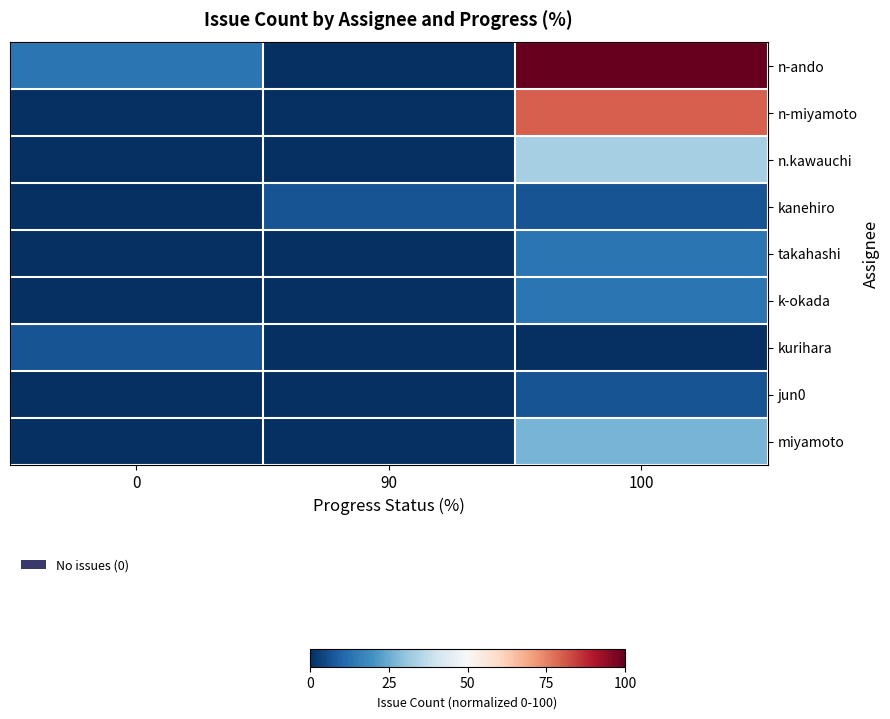

Reading right to left, what are all the values shown in this chart?

n-ando: 100=100.0	90=0.0	0=13.3
n-miyamoto: 100=80.0	90=0.0	0=0.0
n.kawauchi: 100=33.3	90=0.0	0=0.0
kanehiro: 100=6.7	90=6.7	0=0.0
takahashi: 100=13.3	90=0.0	0=0.0
k-okada: 100=13.3	90=0.0	0=0.0
kurihara: 100=0.0	90=0.0	0=6.7
jun0: 100=6.7	90=0.0	0=0.0
miyamoto: 100=26.7	90=0.0	0=0.0